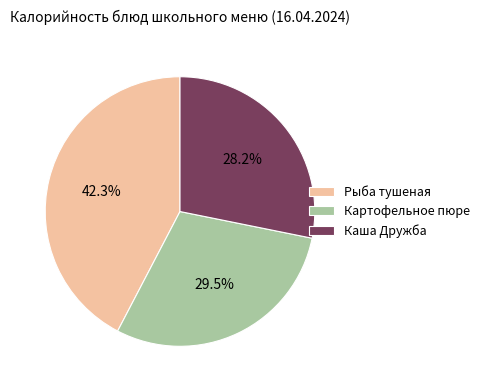

Do Рыба тушеная and Картофельное пюре together represent more than half of the pie?

Yes